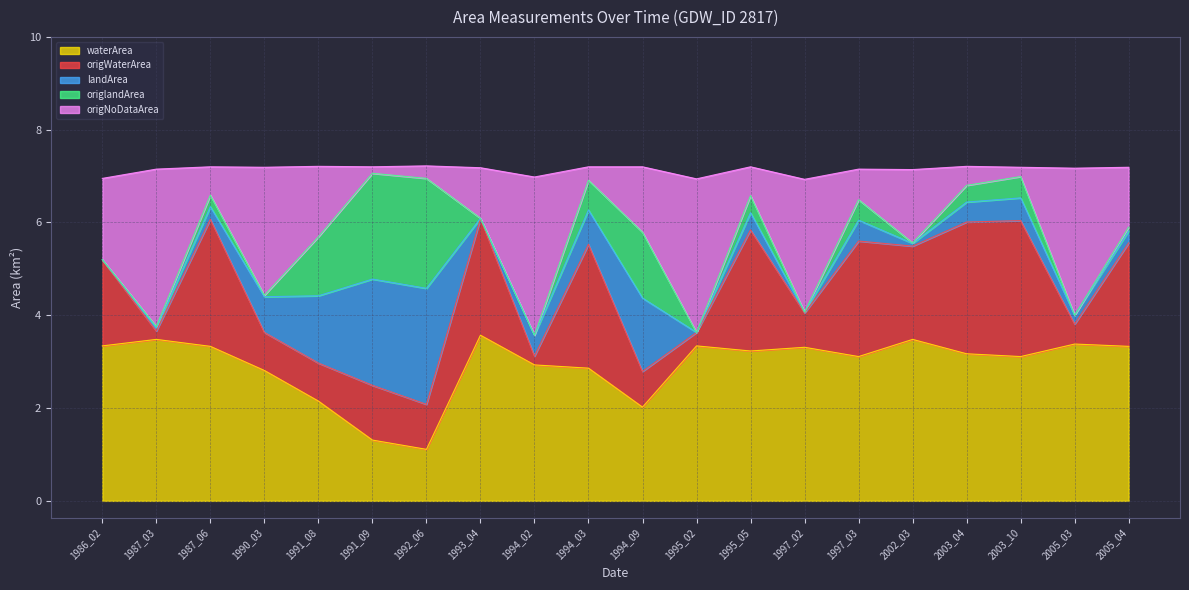

Where is origWaterArea nearest to the value 5?

1986_02